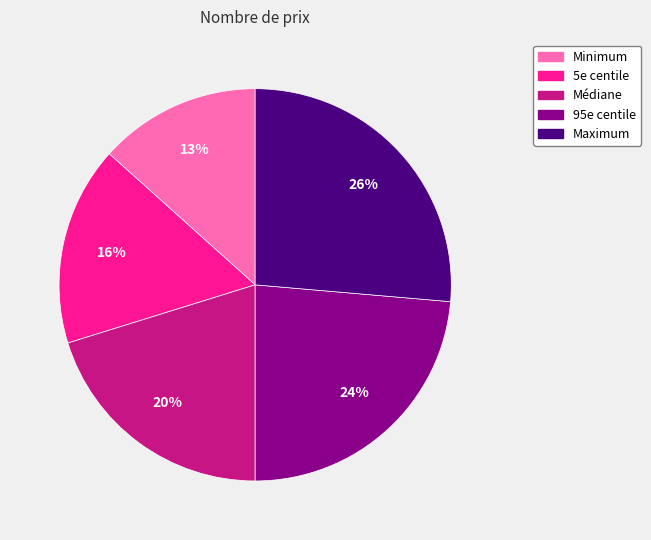

Count the number of slices in the pie.

5